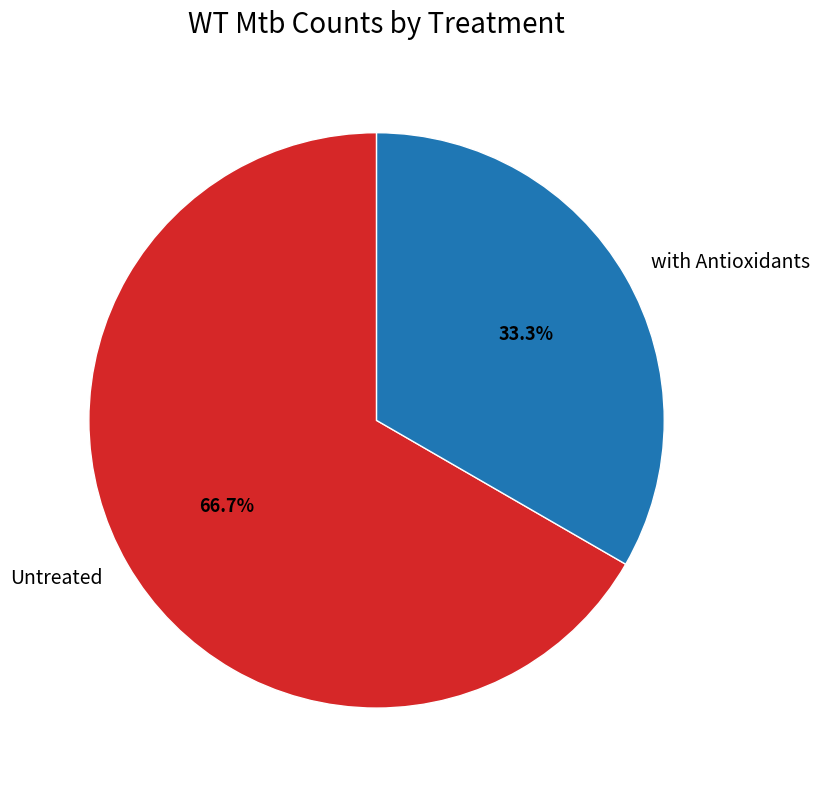

To the nearest percent, what is the difference between the with Antioxidants and Untreated slice percentages?

33%